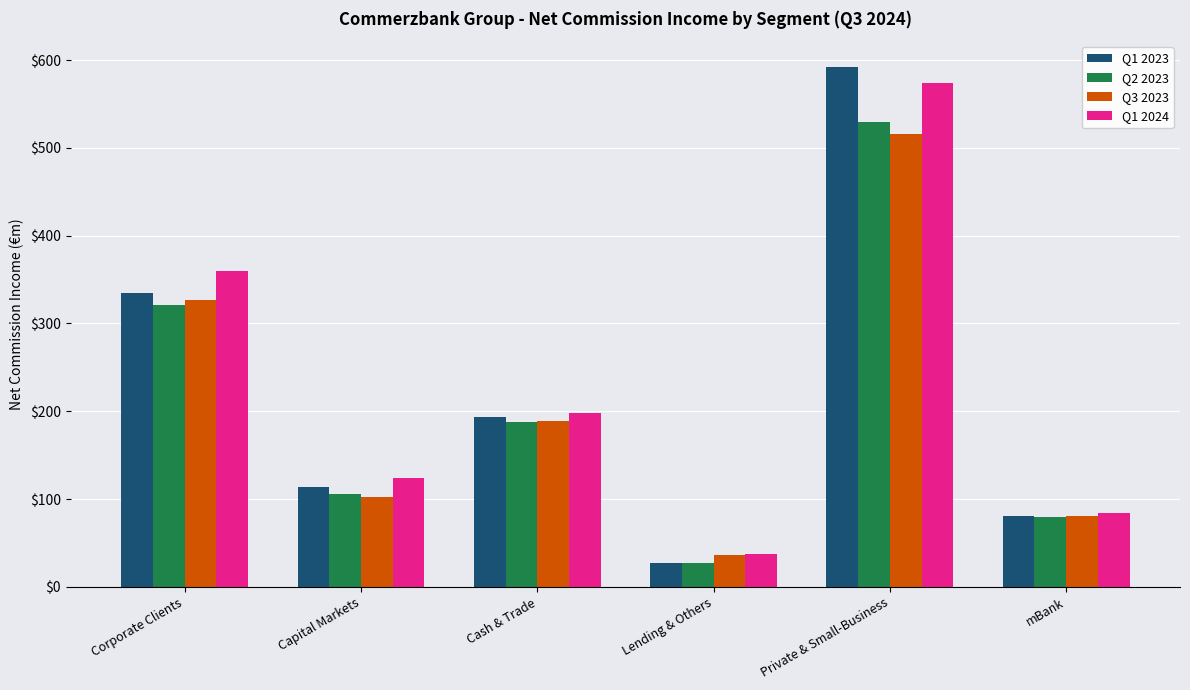

Between Capital Markets and Lending & Others, which series saw the biggest shift?

Q1 2024